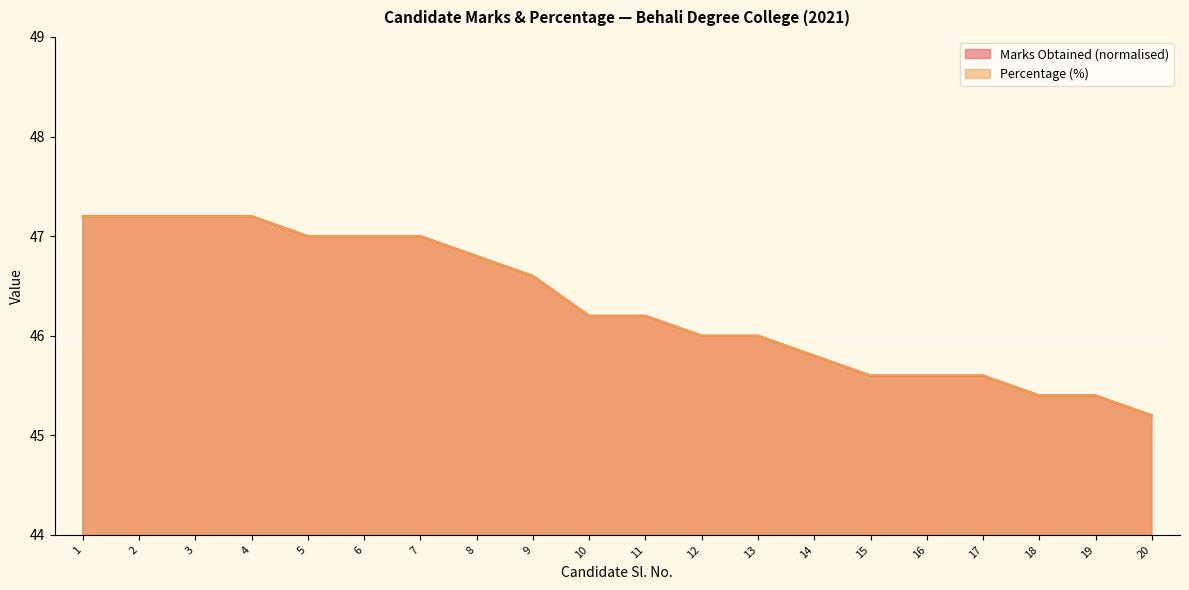

At which category does the chart reach its peak across all series?

1